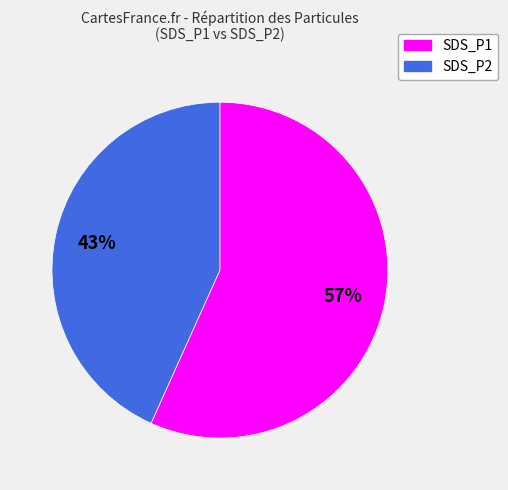

To the nearest percent, what is the average slice percentage?

50%